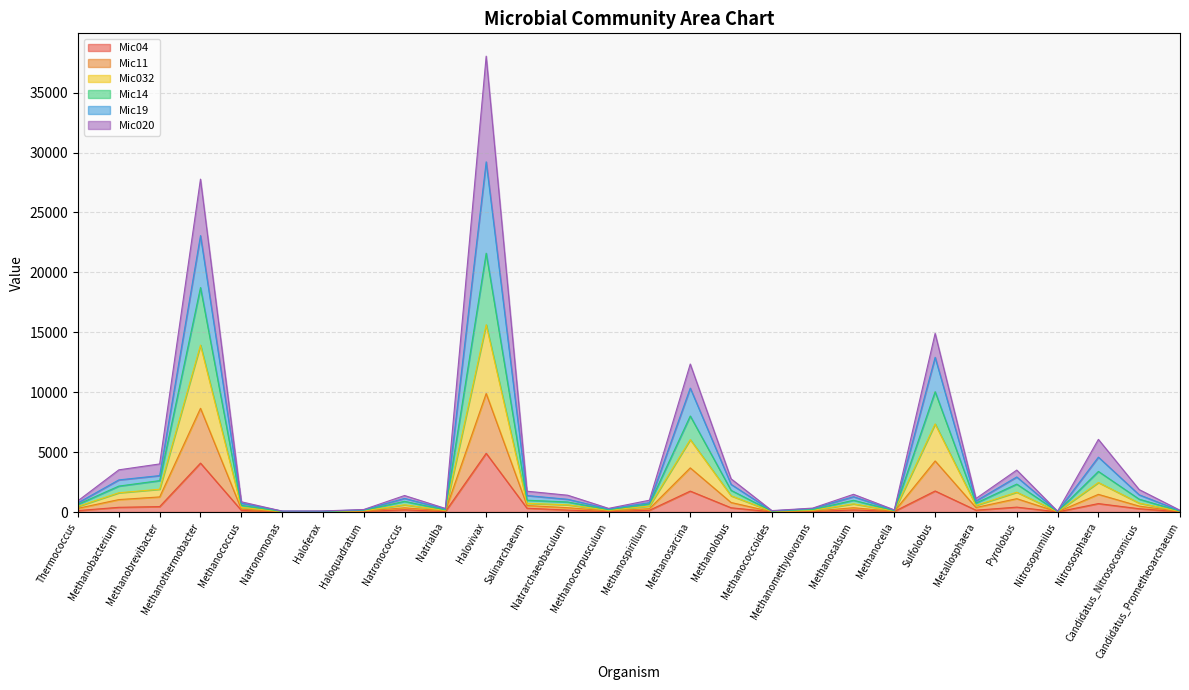

Between Methanocella and Methanobrevibacter, which is larger?

Methanobrevibacter